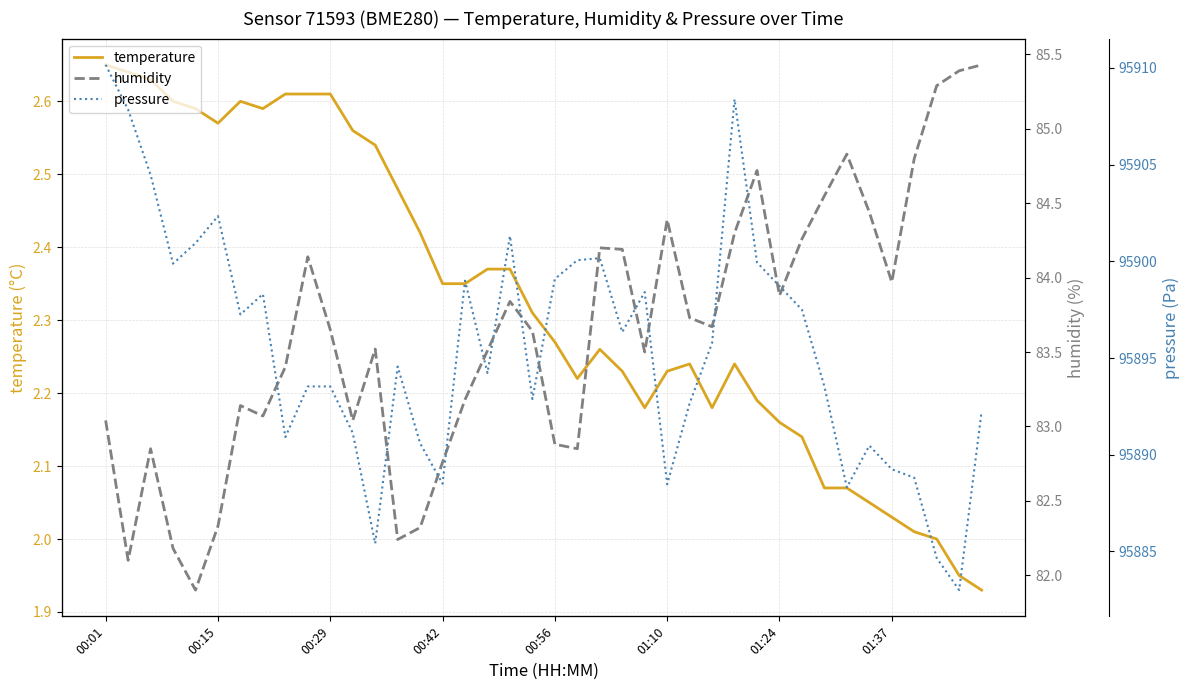

Which series has the widest spread of values?

pressure